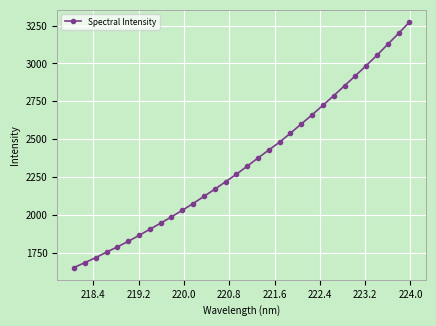

What is the average value?

2354.1